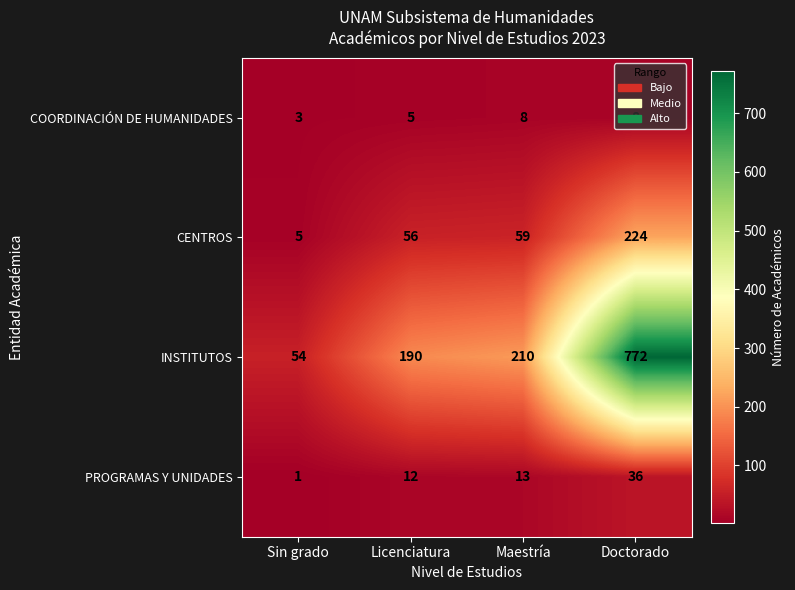

Which series has the largest range (max minus min)?

INSTITUTOS